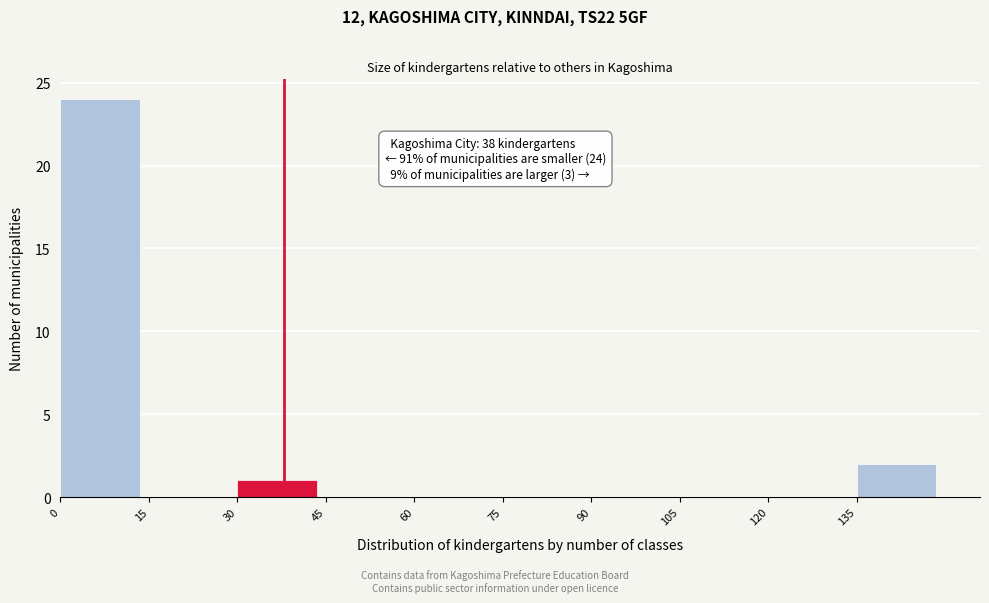

Which range on the x-axis has the tallest bar?

0 to 15